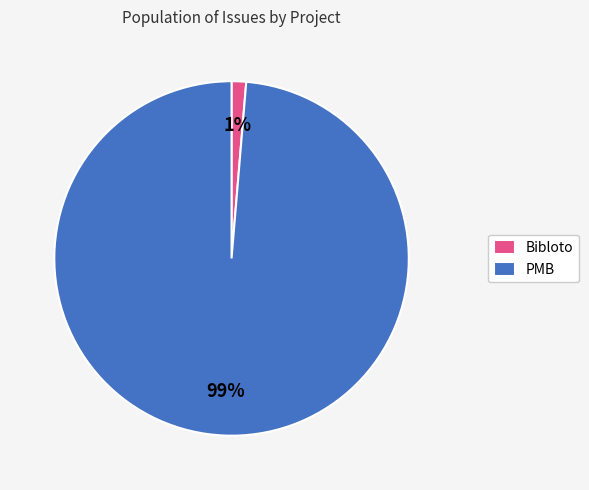

The PMB slice represents 99% of the pie. True or false?

True